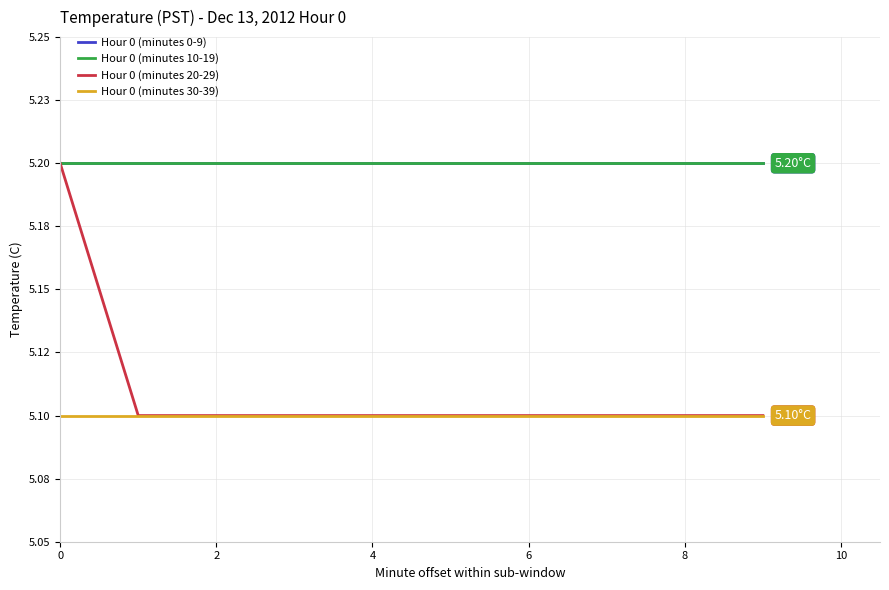

Does the chart have visible grid lines?

Yes